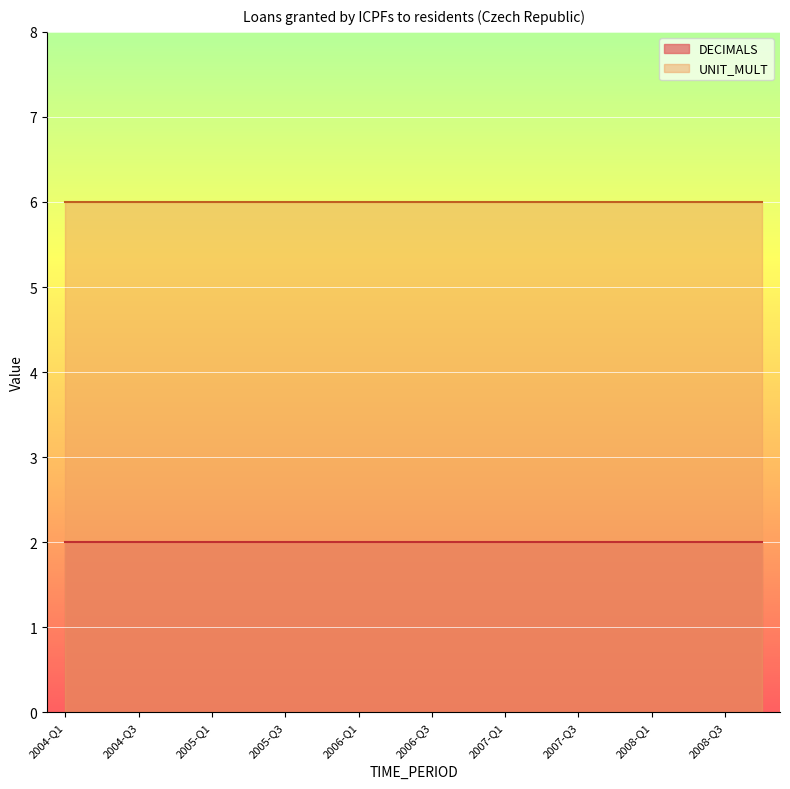

At which label is DECIMALS closest to 2?

2004-Q1